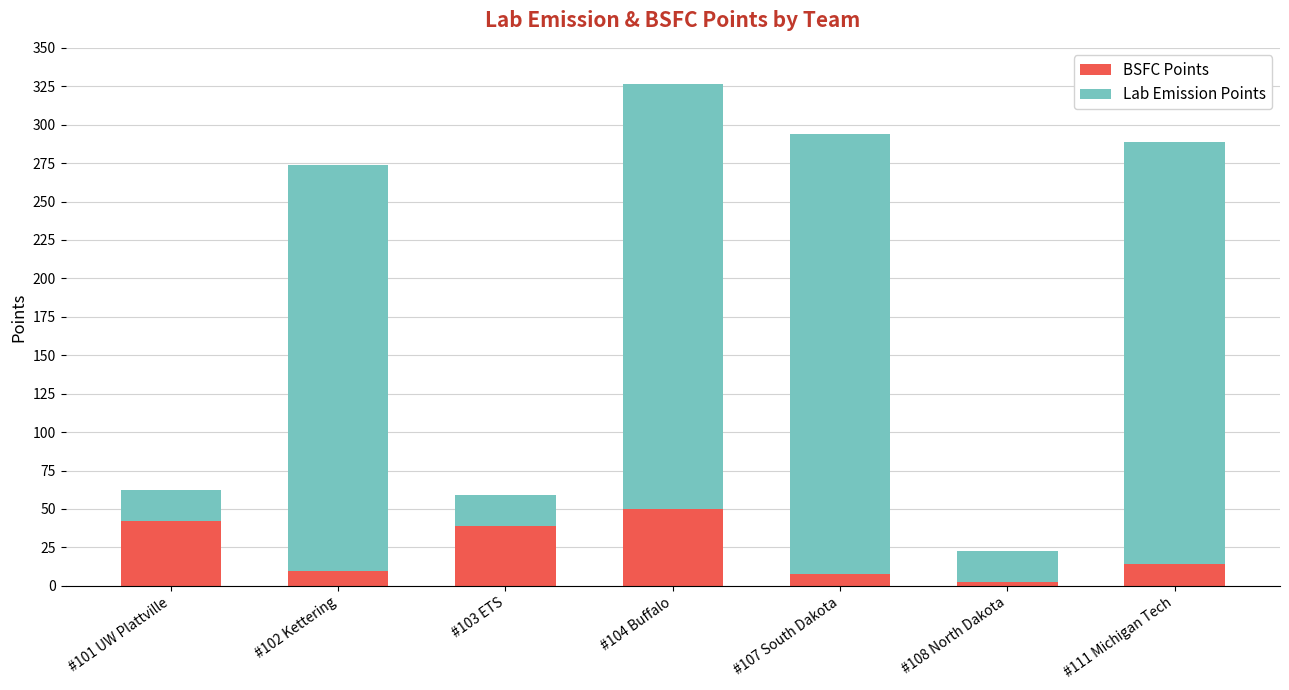

Which category has the highest value in the BSFC Points series?

#104 Buffalo